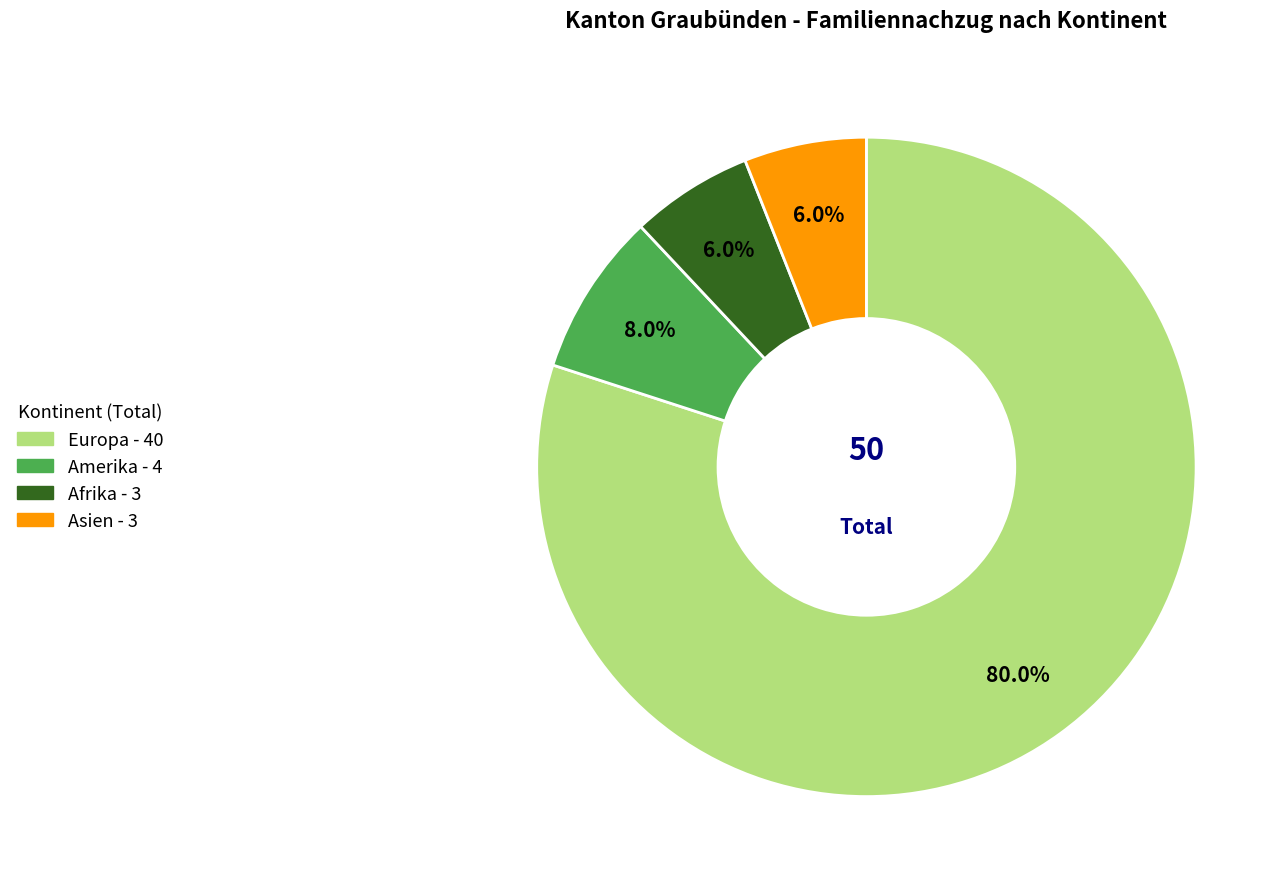

Which category has the biggest portion of the pie?

Europa